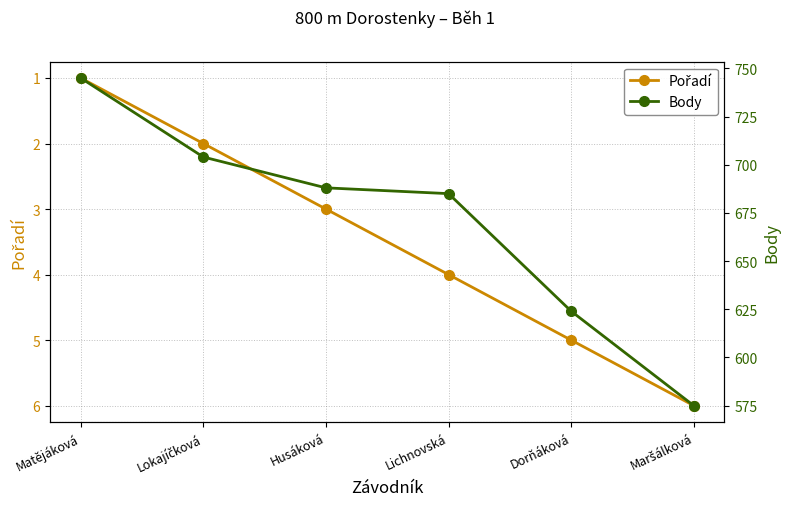

What is the sum of all Pořadí values?

21